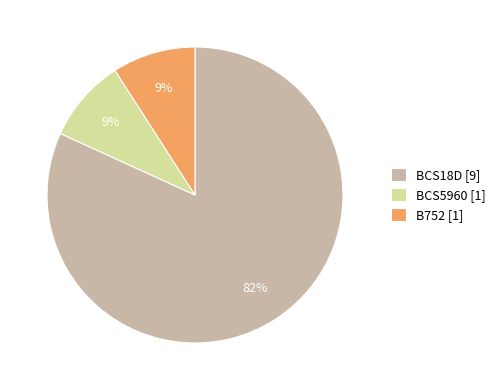

Which slice represents more than half of the pie?

BCS18D